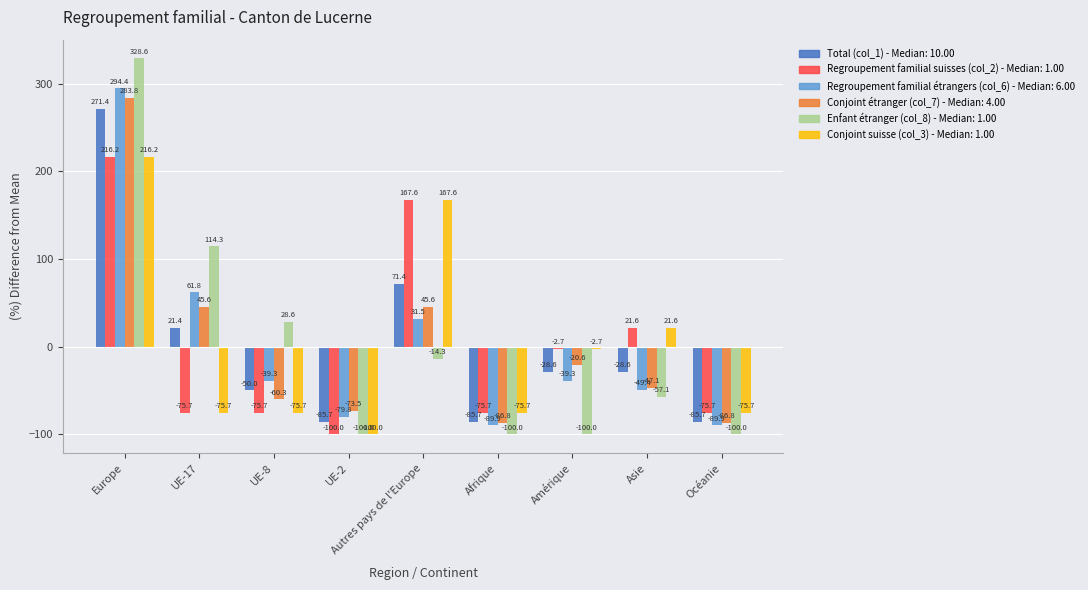

Reading right to left, extract all data points from this chart.

Total (col_1): Océanie=-85.7	Asie=-28.6	Amérique=-28.6	Afrique=-85.7	Autres pays de l'Europe=71.4	UE-2=-85.7	UE-8=-50.0	UE-17=21.4	Europe=271.4
Regroupement familial suisses (col_2): Océanie=-75.7	Asie=21.6	Amérique=-2.7	Afrique=-75.7	Autres pays de l'Europe=167.6	UE-2=-100.0	UE-8=-75.7	UE-17=-75.7	Europe=216.2
Regroupement familial étrangers (col_6): Océanie=-89.9	Asie=-49.4	Amérique=-39.3	Afrique=-89.9	Autres pays de l'Europe=31.5	UE-2=-79.8	UE-8=-39.3	UE-17=61.8	Europe=294.4
Conjoint étranger (col_7): Océanie=-86.8	Asie=-47.1	Amérique=-20.6	Afrique=-86.8	Autres pays de l'Europe=45.6	UE-2=-73.5	UE-8=-60.3	UE-17=45.6	Europe=283.8
Enfant étranger (col_8): Océanie=-100.0	Asie=-57.1	Amérique=-100.0	Afrique=-100.0	Autres pays de l'Europe=-14.3	UE-2=-100.0	UE-8=28.6	UE-17=114.3	Europe=328.6
Conjoint suisse (col_3): Océanie=-75.7	Asie=21.6	Amérique=-2.7	Afrique=-75.7	Autres pays de l'Europe=167.6	UE-2=-100.0	UE-8=-75.7	UE-17=-75.7	Europe=216.2